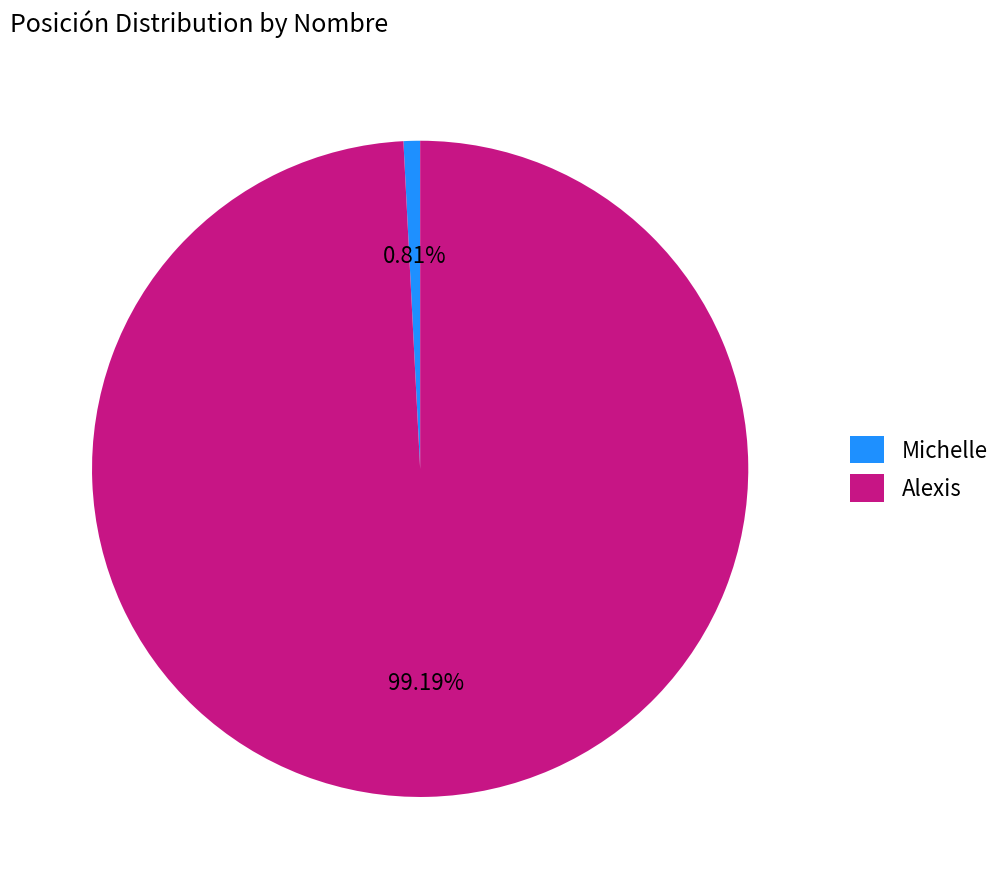

Which has a higher value, Alexis or Michelle?

Alexis